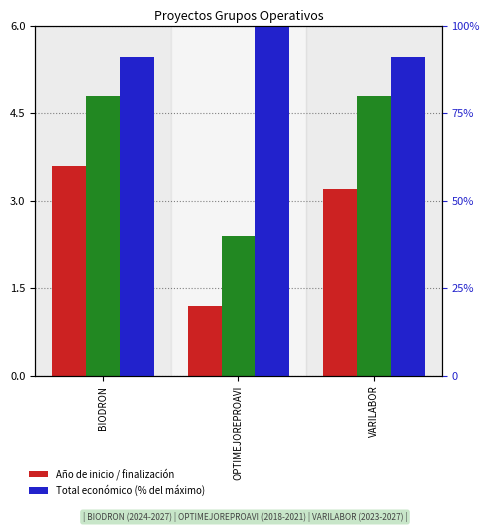

What is the maximum value shown in the chart?

100.0